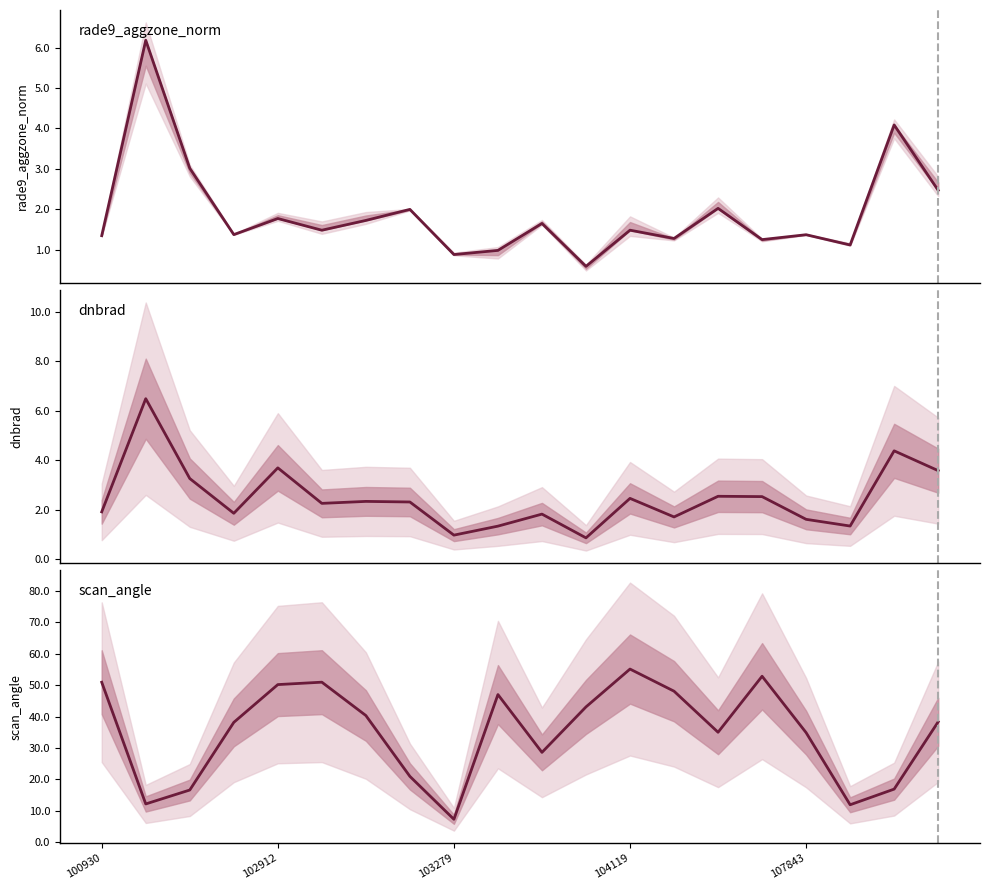

What position from the left is 103279?

9